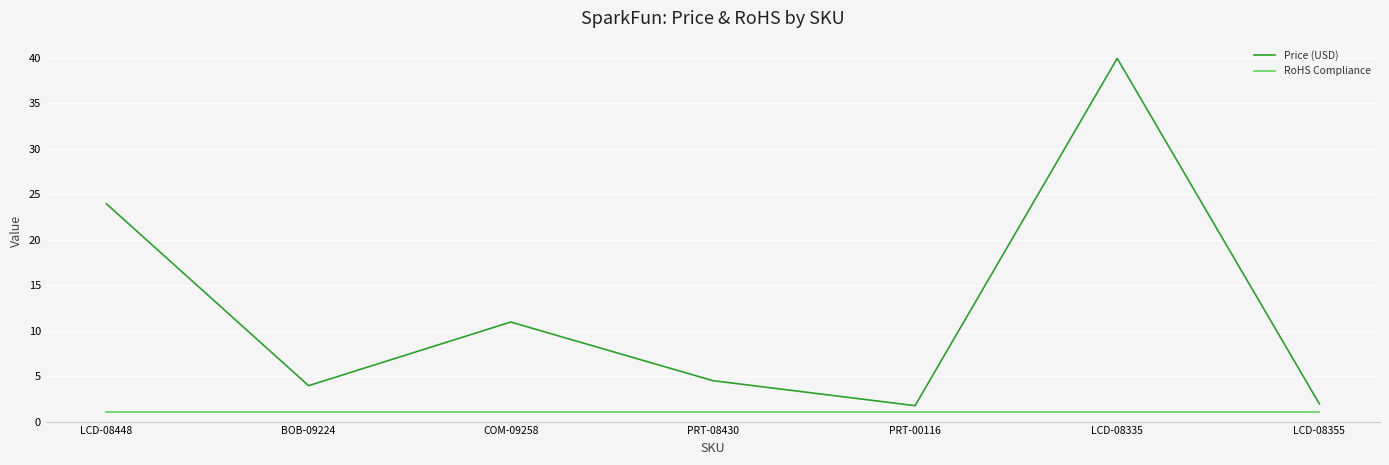

What are all the series names shown in the legend?

Price (USD), RoHS Compliance